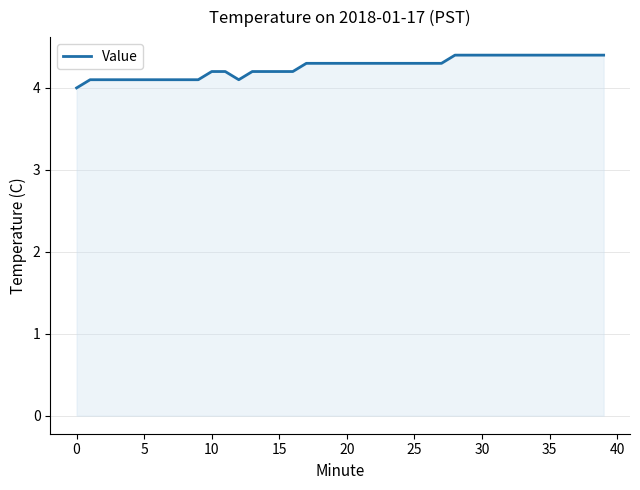

What is the greatest value displayed?

4.4